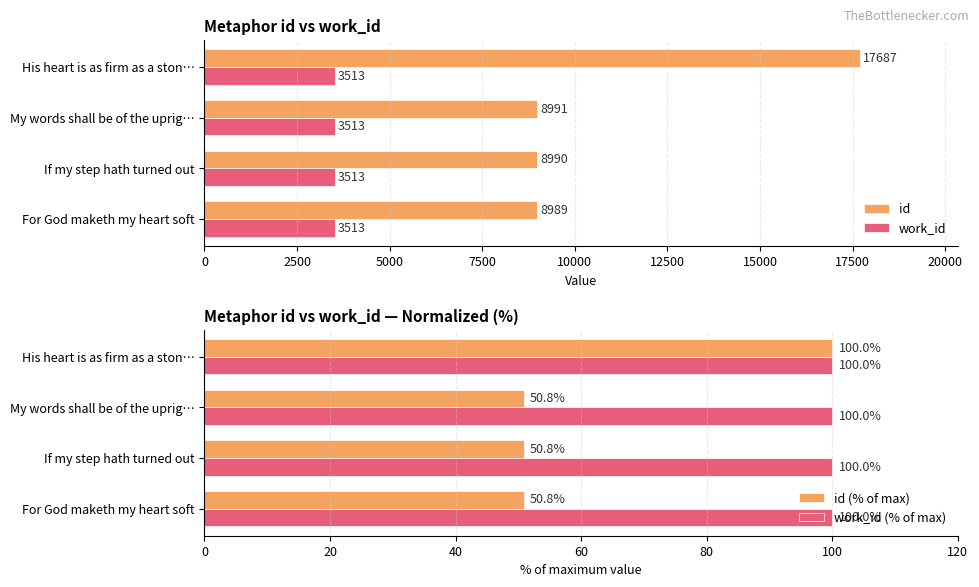

The value of id at For God maketh my heart soft is 4436. True or false?

False